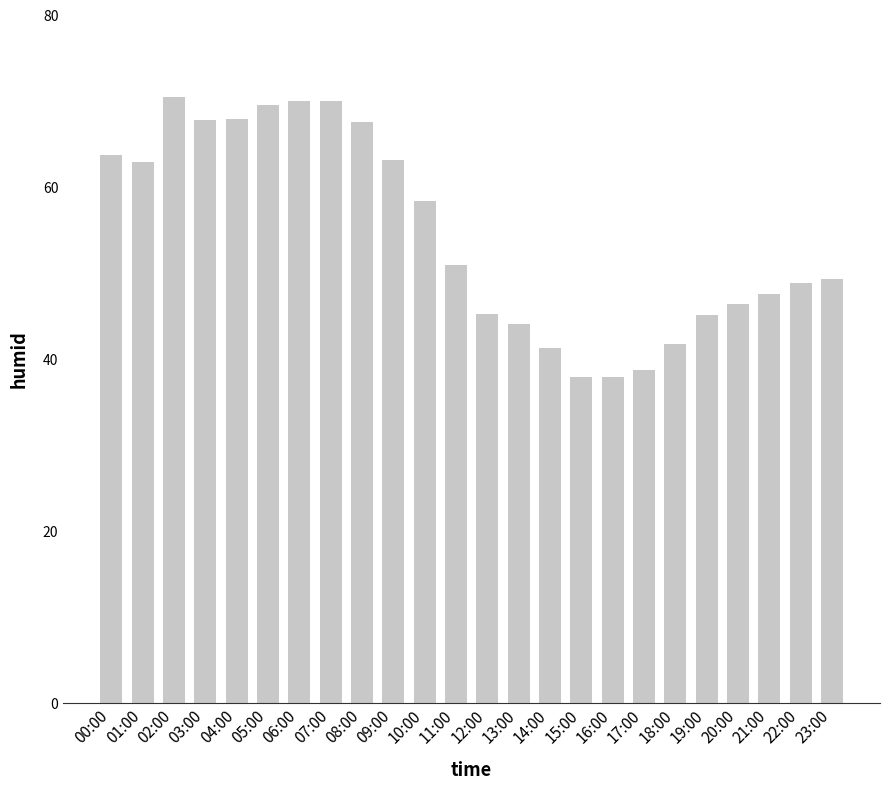

Count the number of data series in this chart.

1